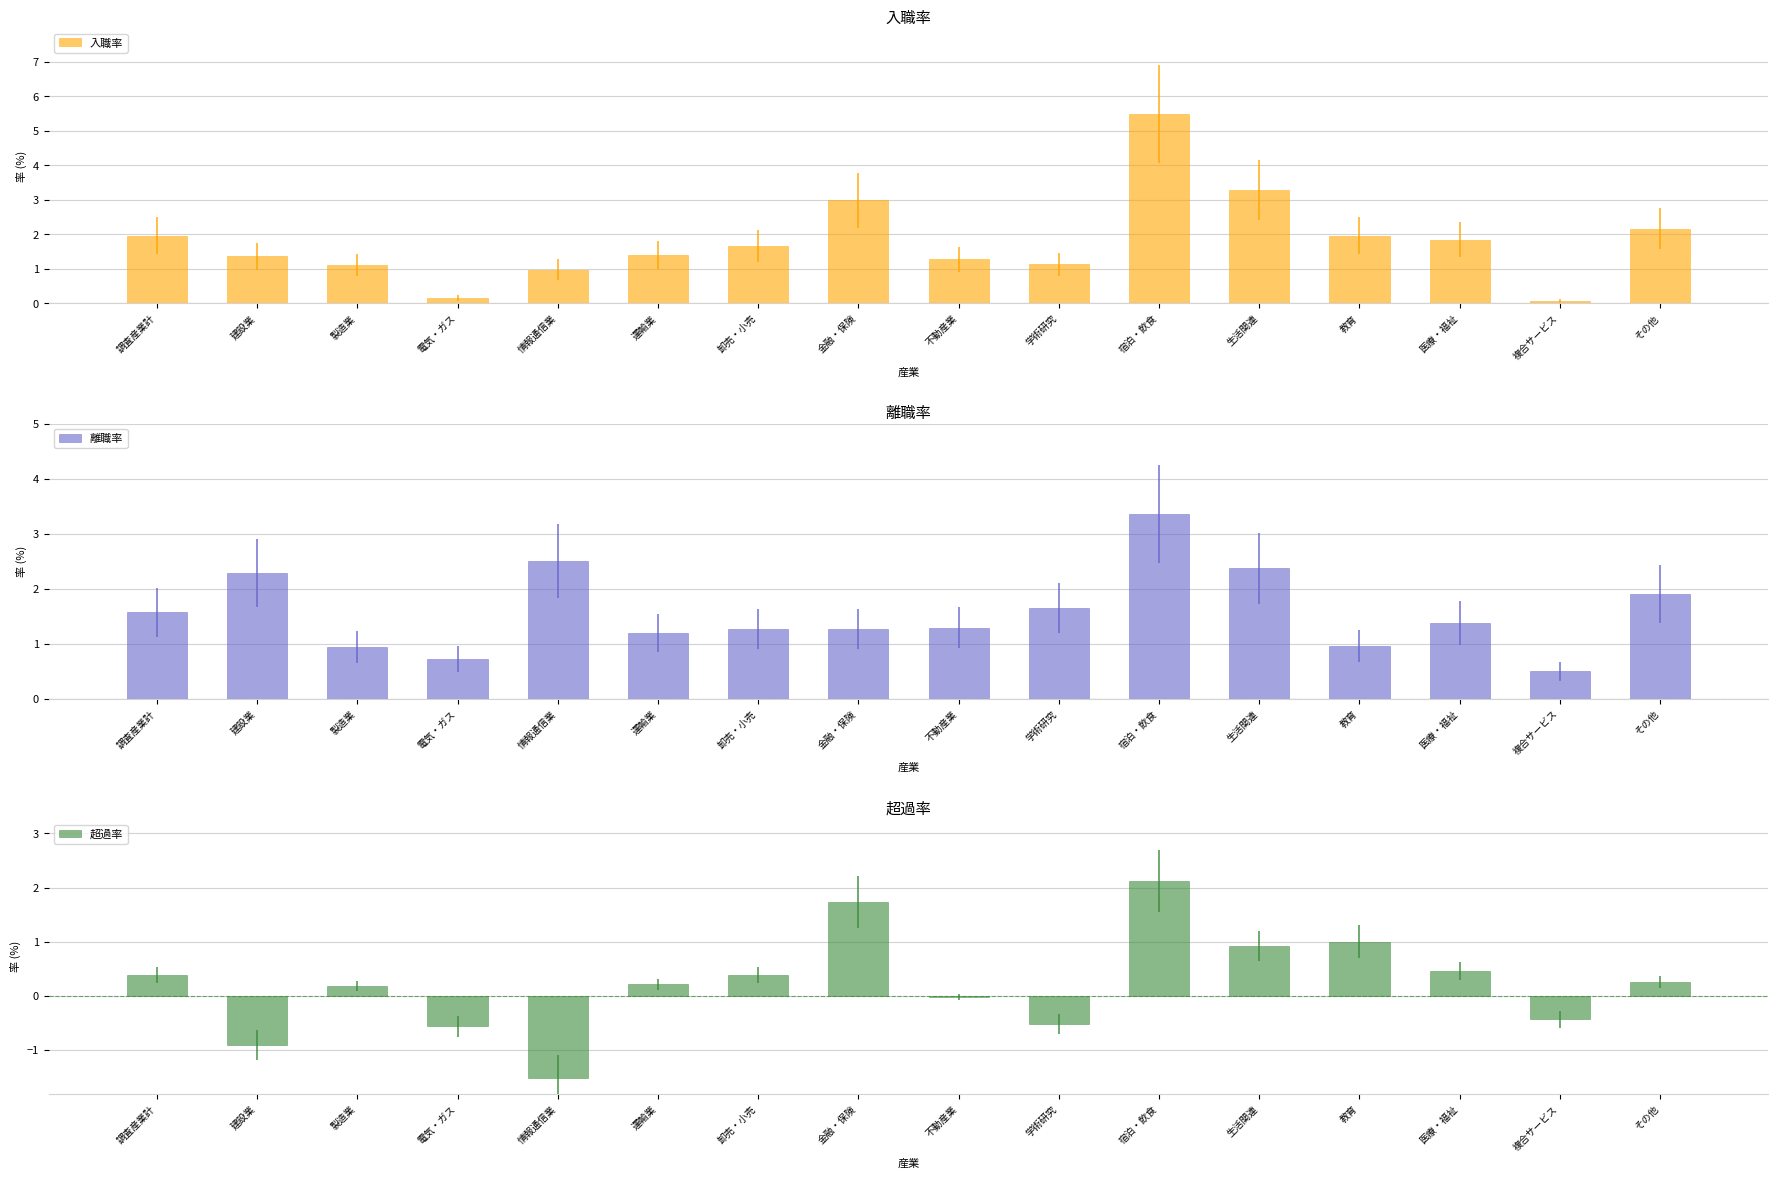

What is the difference between the 超過率 values at 製造業 and 卸売・小売?

0.2